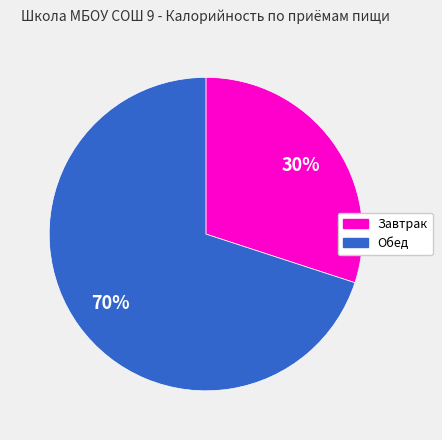

How many slices are in this pie chart?

2